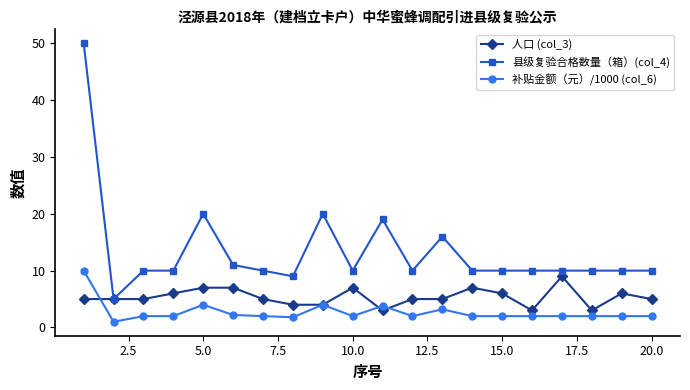

How many categories are shown in the chart?

20